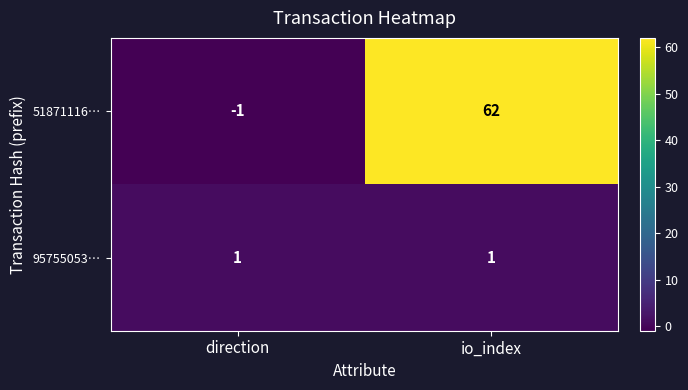

Which label corresponds to the largest value in the chart?

io_index